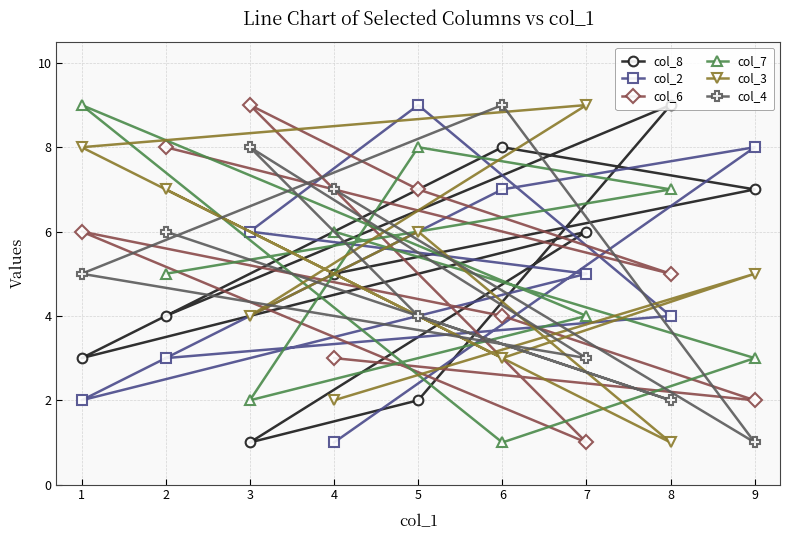

Reading left to right, transcribe all the data shown in this chart.

col_8: 1=3	2=4	3=1	4=5	5=2	6=8	7=6	8=9	9=7
col_2: 1=2	2=3	3=6	4=1	5=9	6=7	7=5	8=4	9=8
col_6: 1=6	2=8	3=9	4=3	5=7	6=4	7=1	8=5	9=2
col_7: 1=9	2=5	3=2	4=6	5=8	6=1	7=4	8=7	9=3
col_3: 1=8	2=7	3=4	4=2	5=6	6=3	7=9	8=1	9=5
col_4: 1=5	2=6	3=8	4=7	5=4	6=9	7=3	8=2	9=1